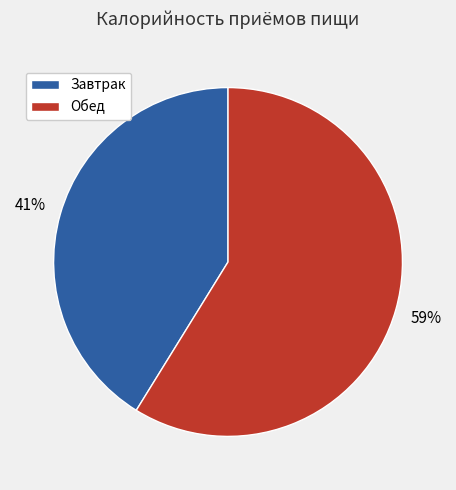

To the nearest percent, what is the difference between the largest and smallest slice percentages?

18%